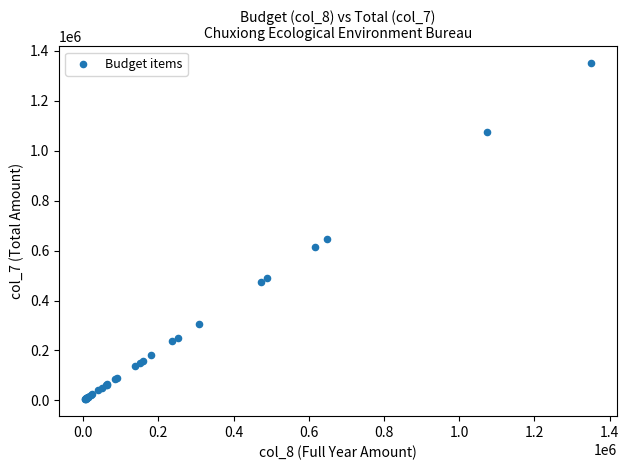

What Y value in the scatter plot is closest to 677686?

648499.8